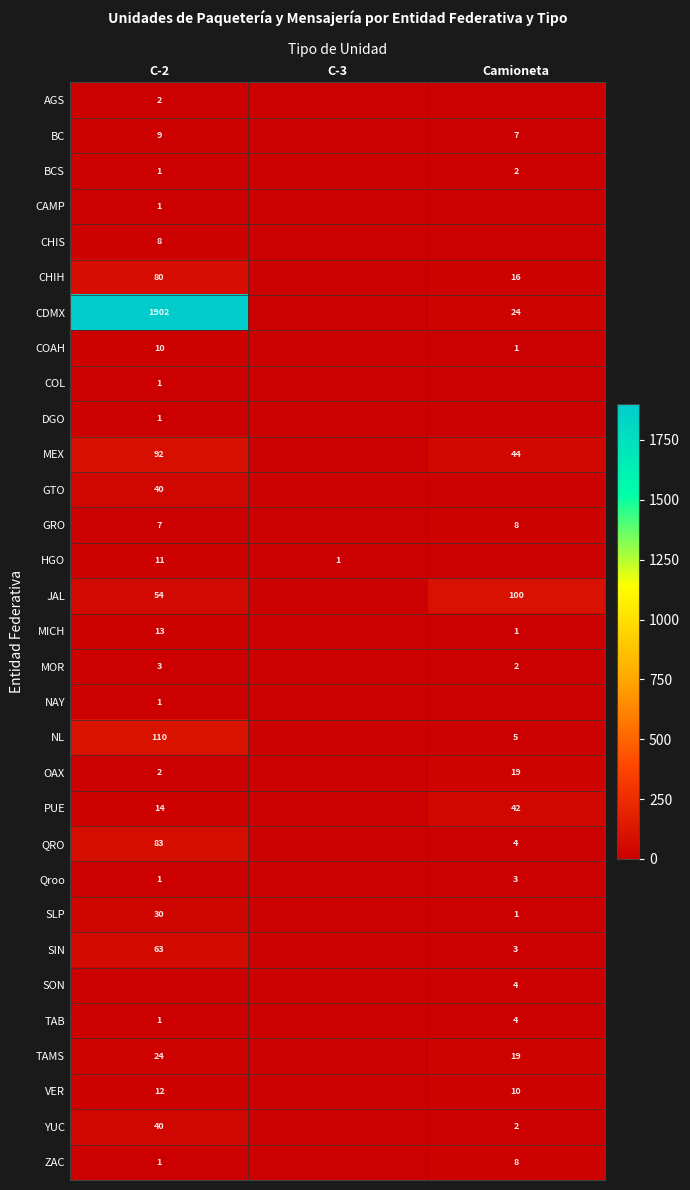

Is it true that PUE equals 42 at Camioneta?

True